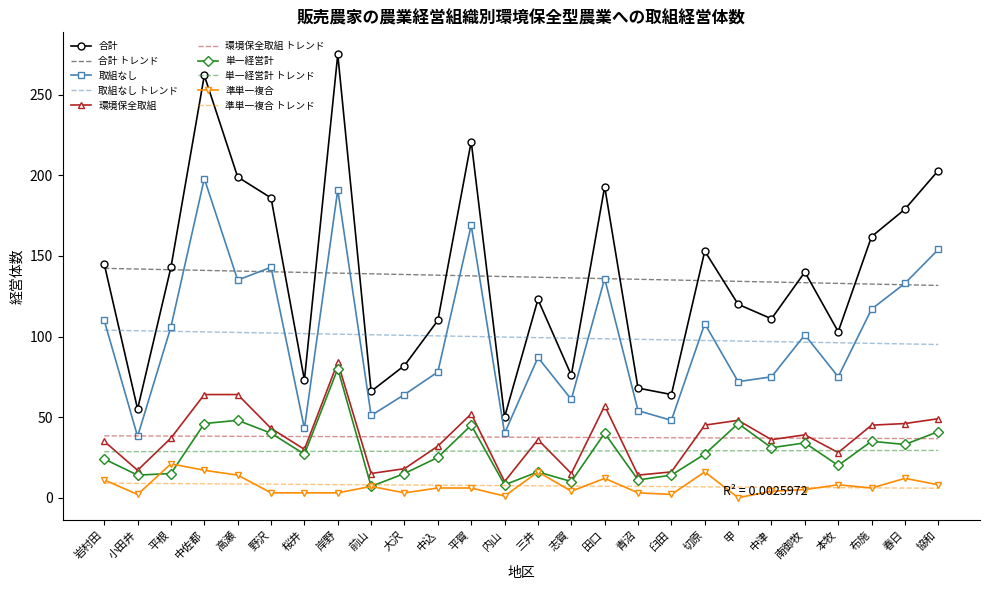

What is the difference between the maximum and minimum values in the 合計 series?

225.0